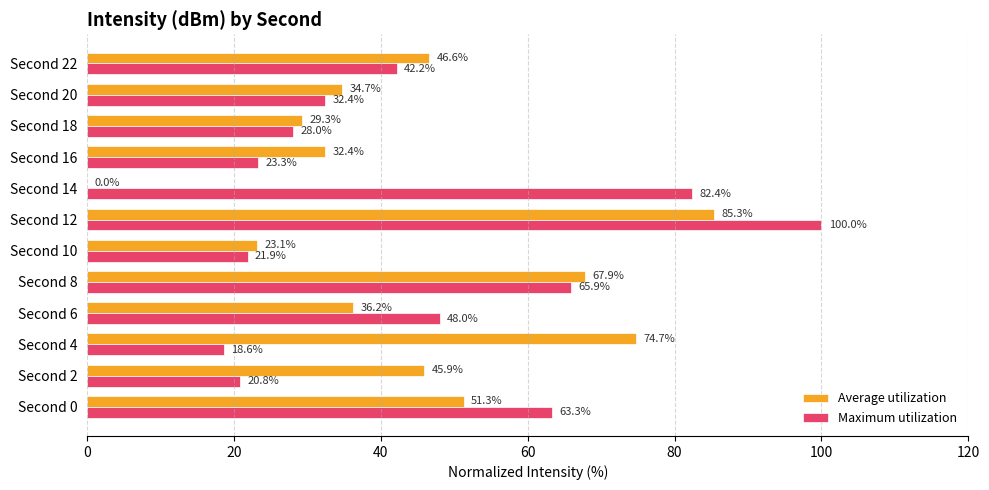

What is the approximate value of Maximum utilization at Second 20?

32.4